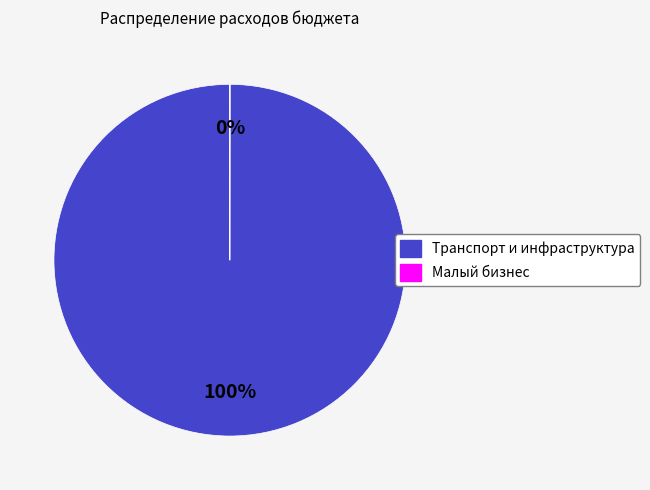

Is there a majority slice in this chart?

Yes